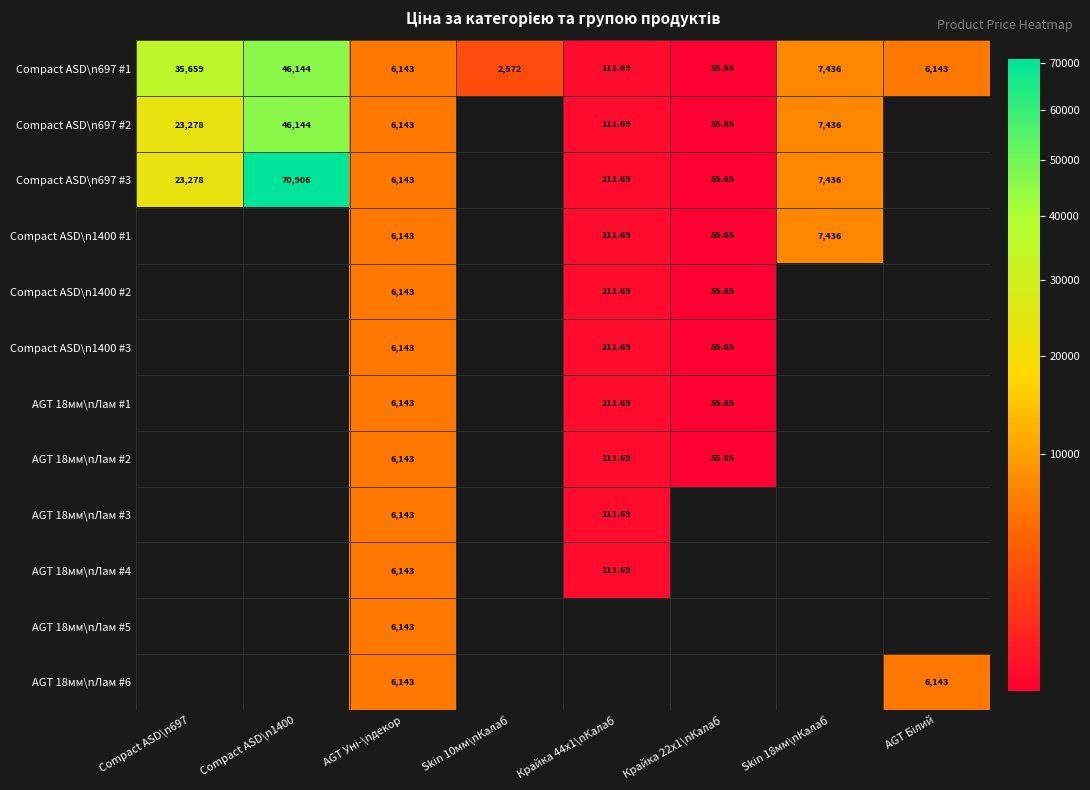

What is the highest value of the AGT 18мм\nЛам #6 series?

6143.2